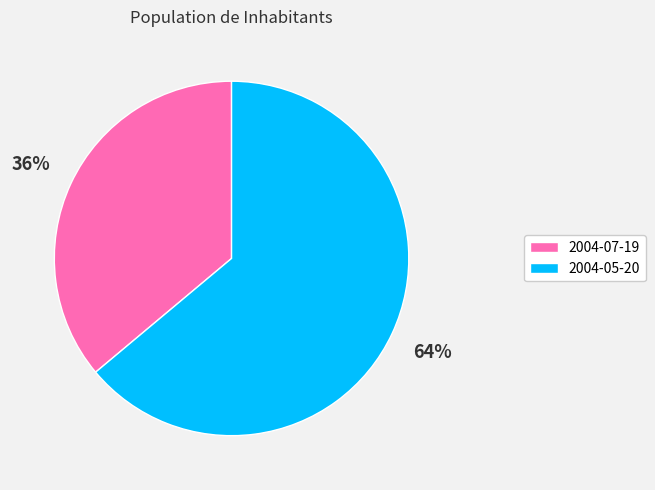

The 2004-07-19 slice represents 36% of the pie. True or false?

True